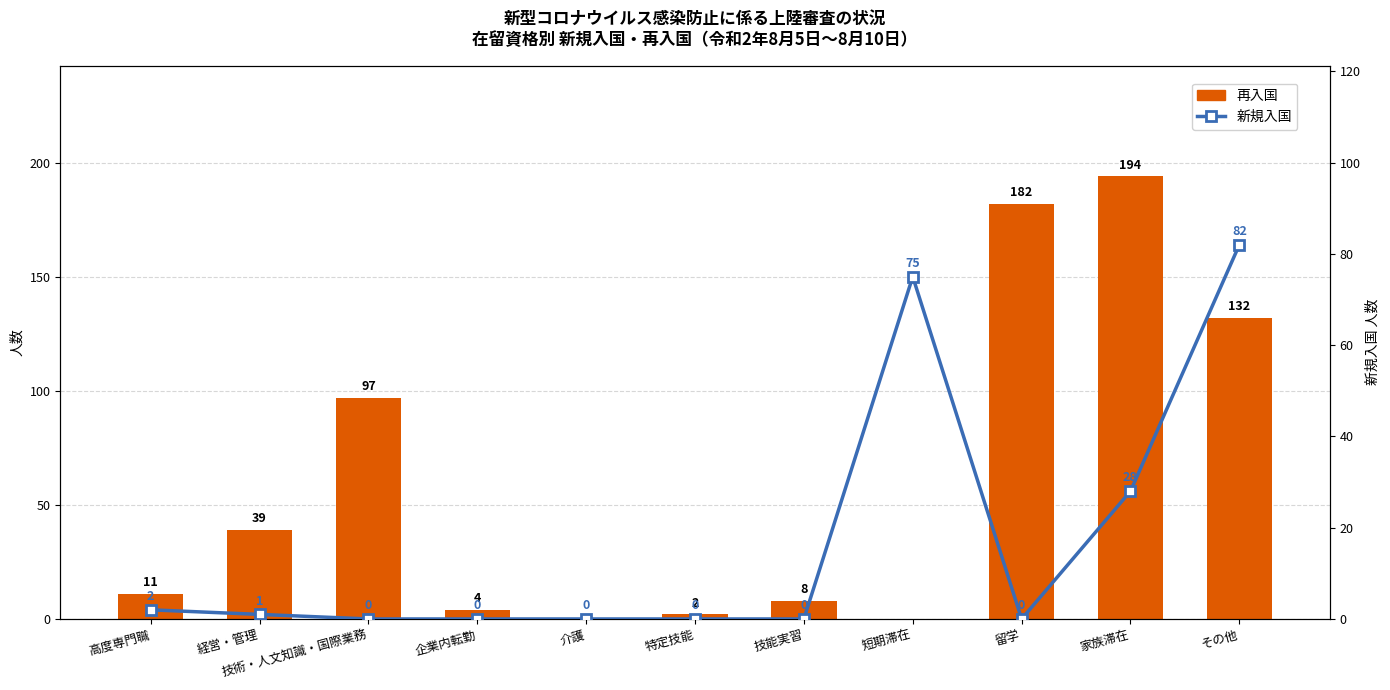

Rank the series by their maximum value, from lowest to highest.

新規入国, 再入国